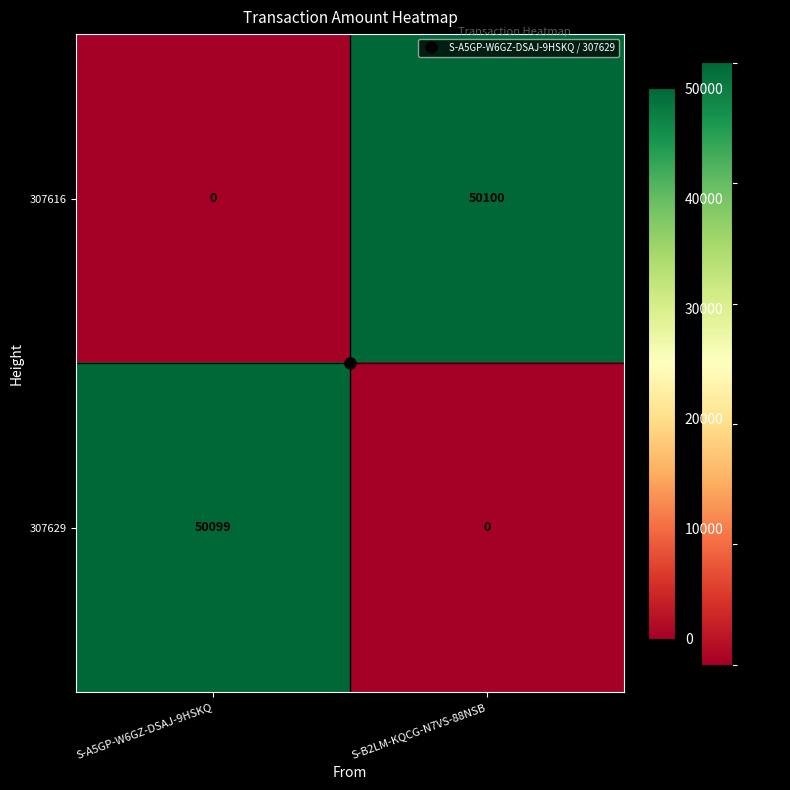

Which series changed the most between S-A5GP-W6GZ-DSAJ-9HSKQ and S-B2LM-KQCG-N7VS-88NSB?

307616